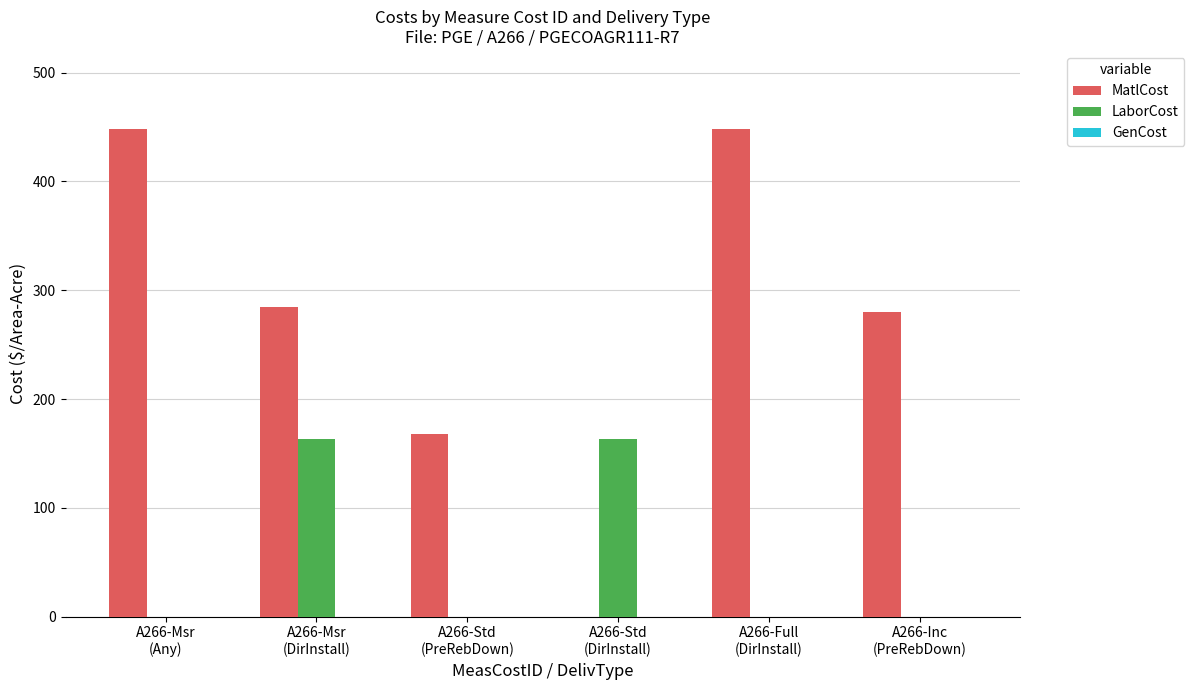

Which series has the largest total across all categories?

MatlCost